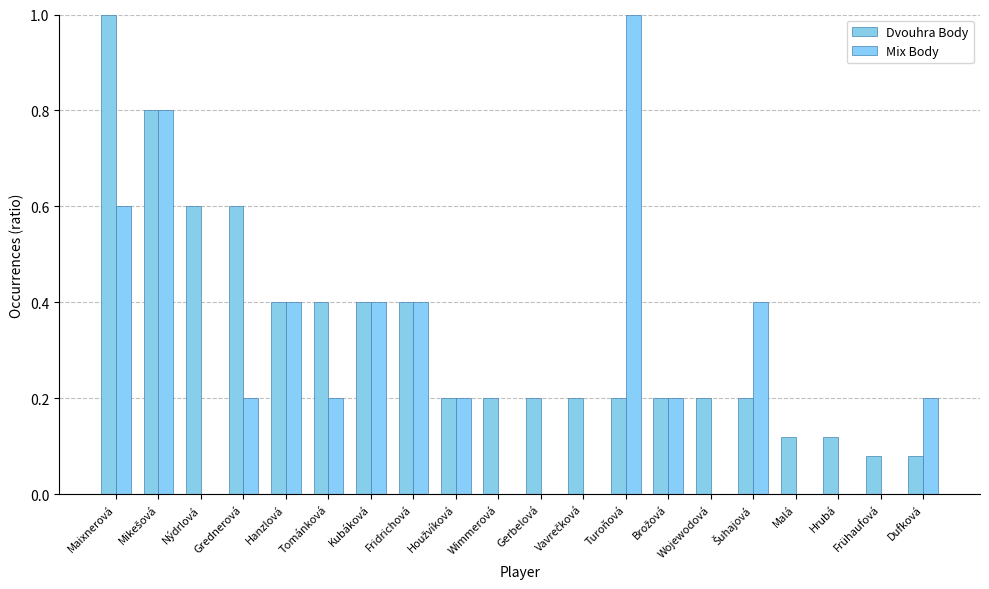

Where is Dvouhra Body nearest to the value 0?

Frühaufová